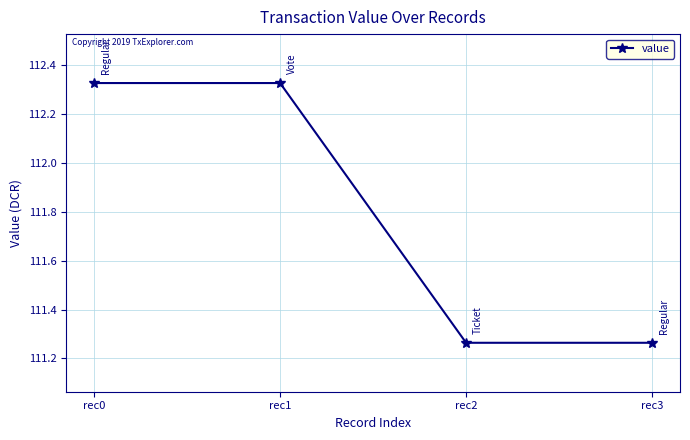

Where does the data first go above 112?

rec0